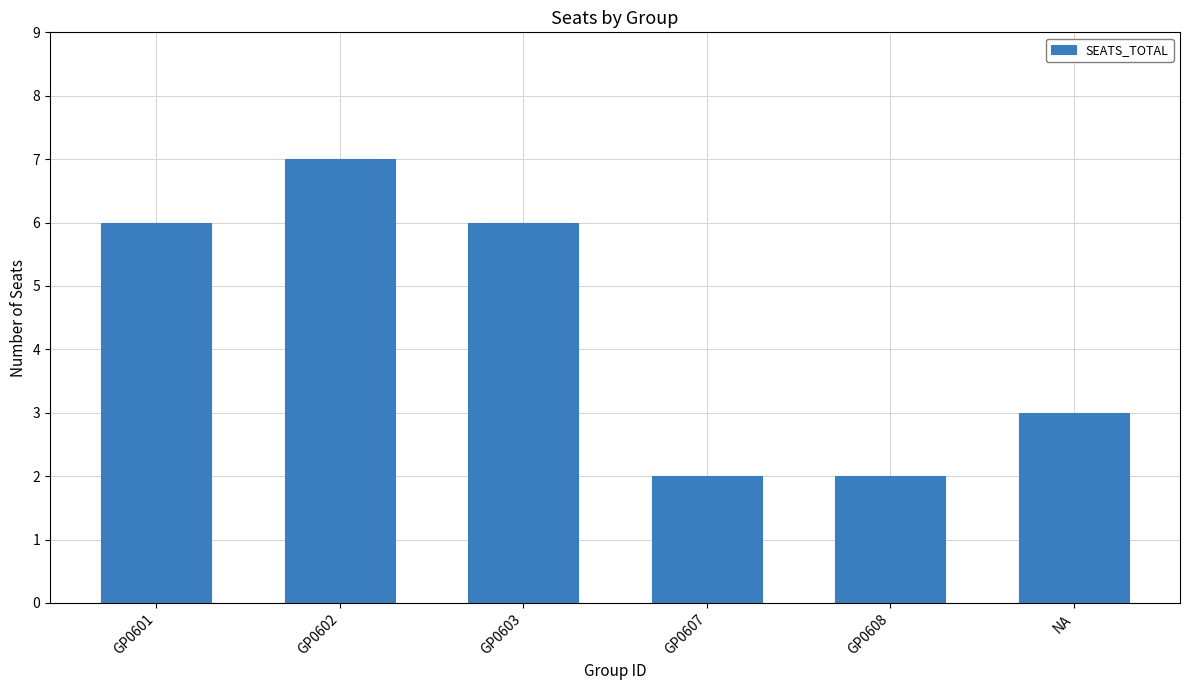

What is the sum of all values?

26